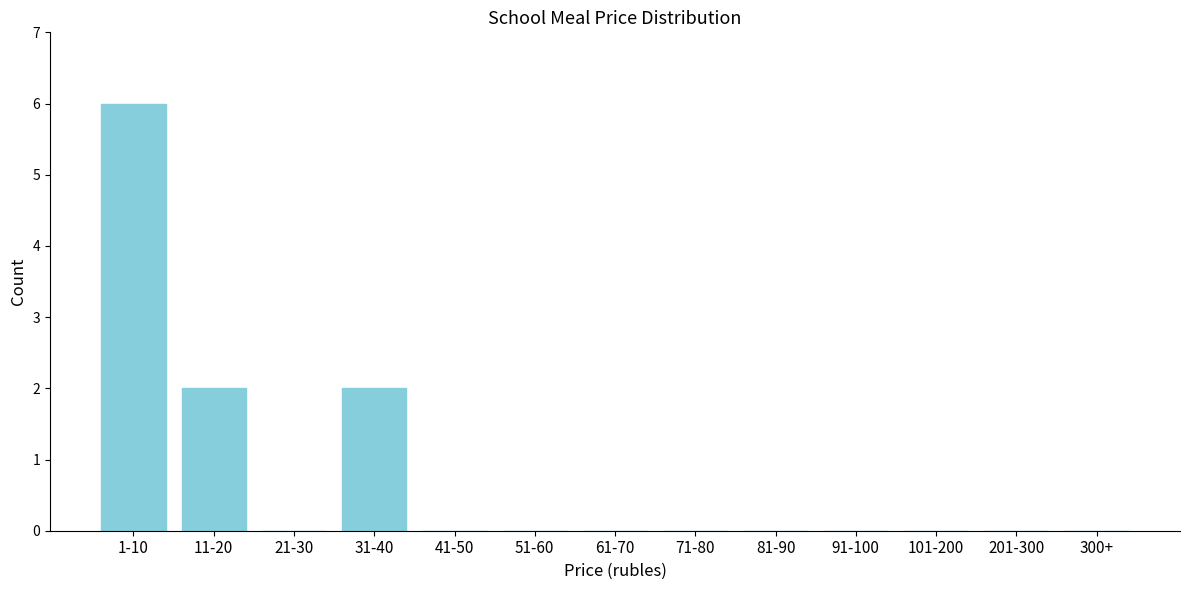

Reading left to right, extract all data points from this chart.

1-10=6	11-20=2	21-30=0	31-40=2	41-50=0	51-60=0	61-70=0	71-80=0	81-90=0	91-100=0	101-200=0	201-300=0	300+=0